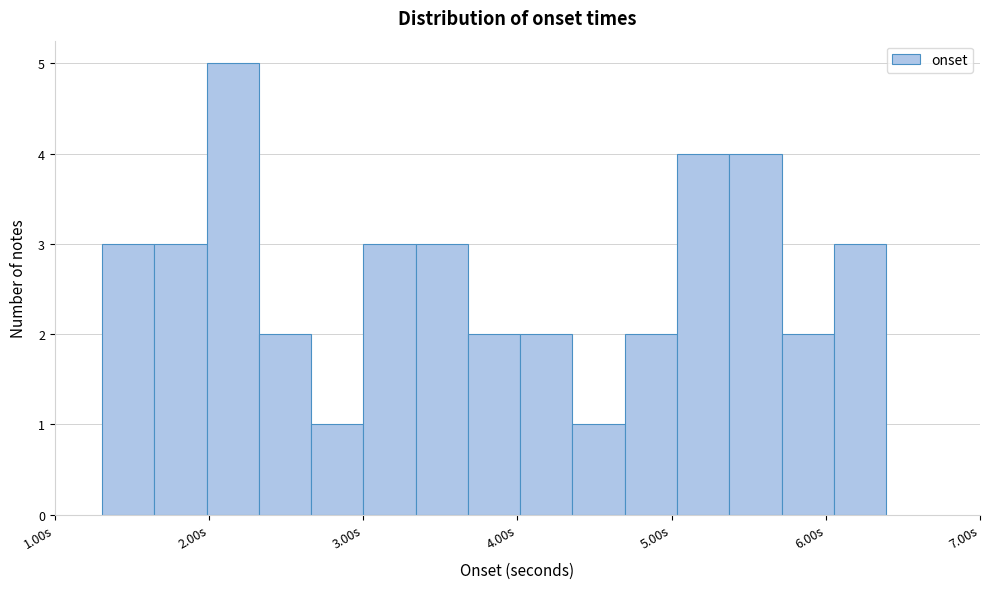

Read against the x-axis, roughly where is the centre of the tallest bar?

2.2